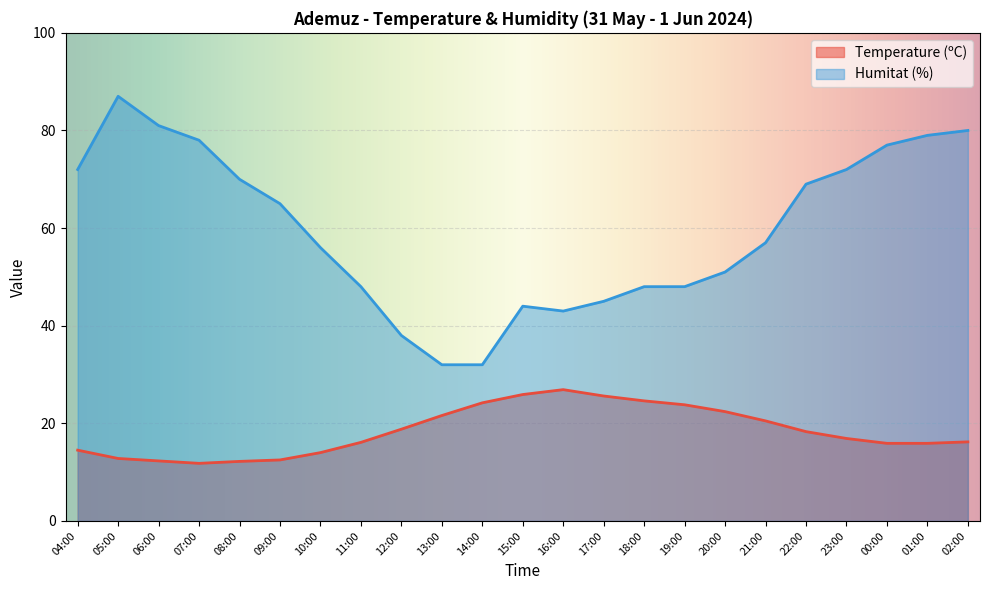

What value does the Temperature (ºC) series have at 12:00?

18.8